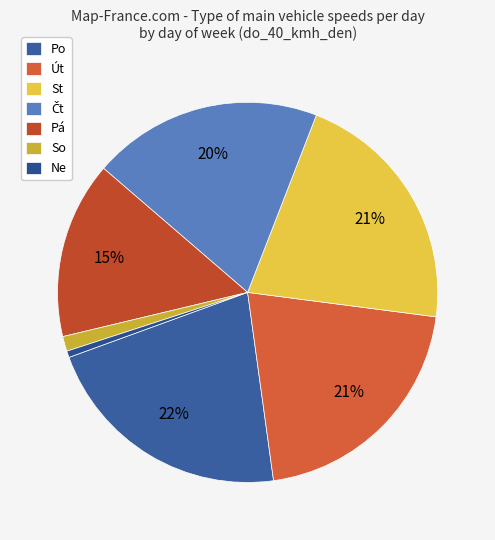

How many segments does this pie chart have?

7